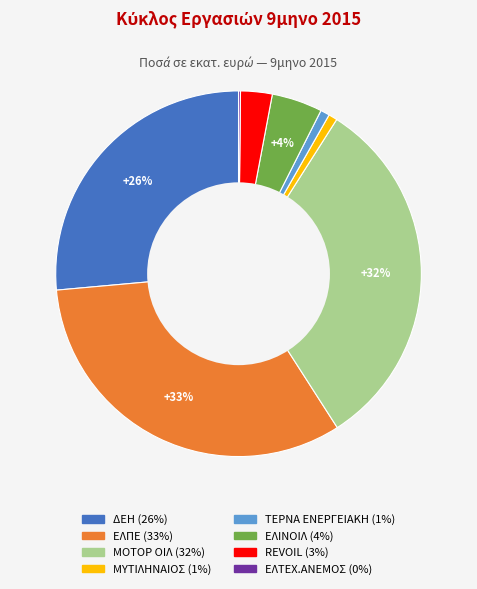

Which has a higher value, ΤΕΡΝΑ ΕΝΕΡΓΕΙΑΚΗ or ΕΛΙΝΟΙΛ?

ΕΛΙΝΟΙΛ